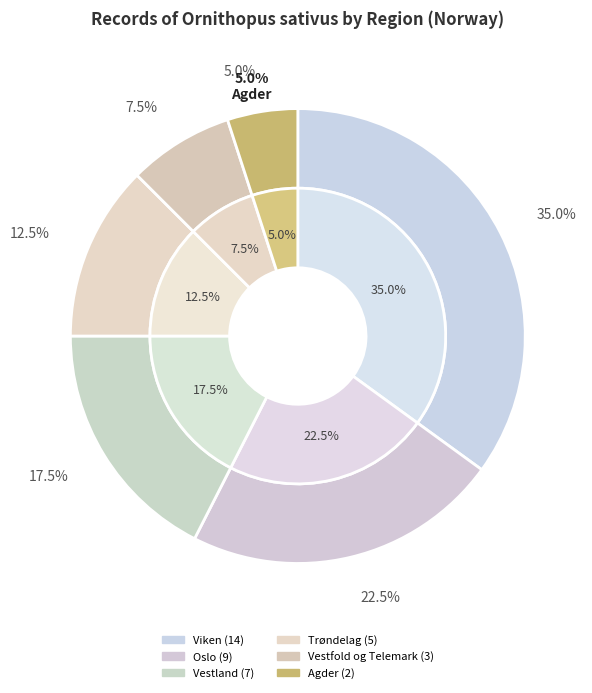

To the nearest percent, what percentage of the pie is Oslo?

22%